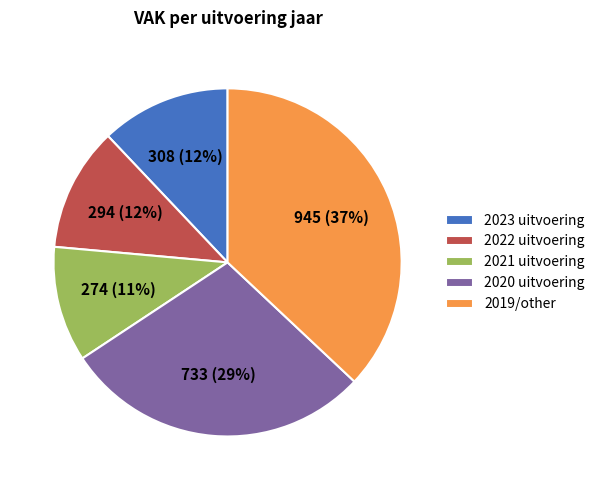

The 2021 uitvoering slice represents 11% of the pie. True or false?

True